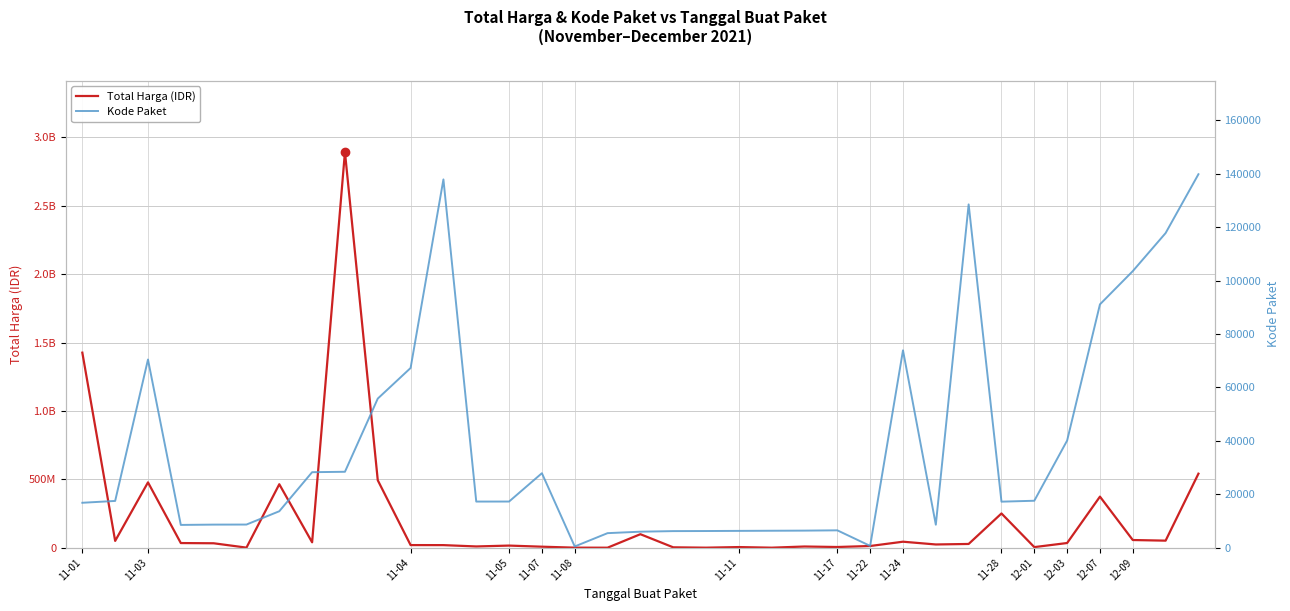

Where is Total Harga (IDR) nearest to the value 1446100000?

11-01